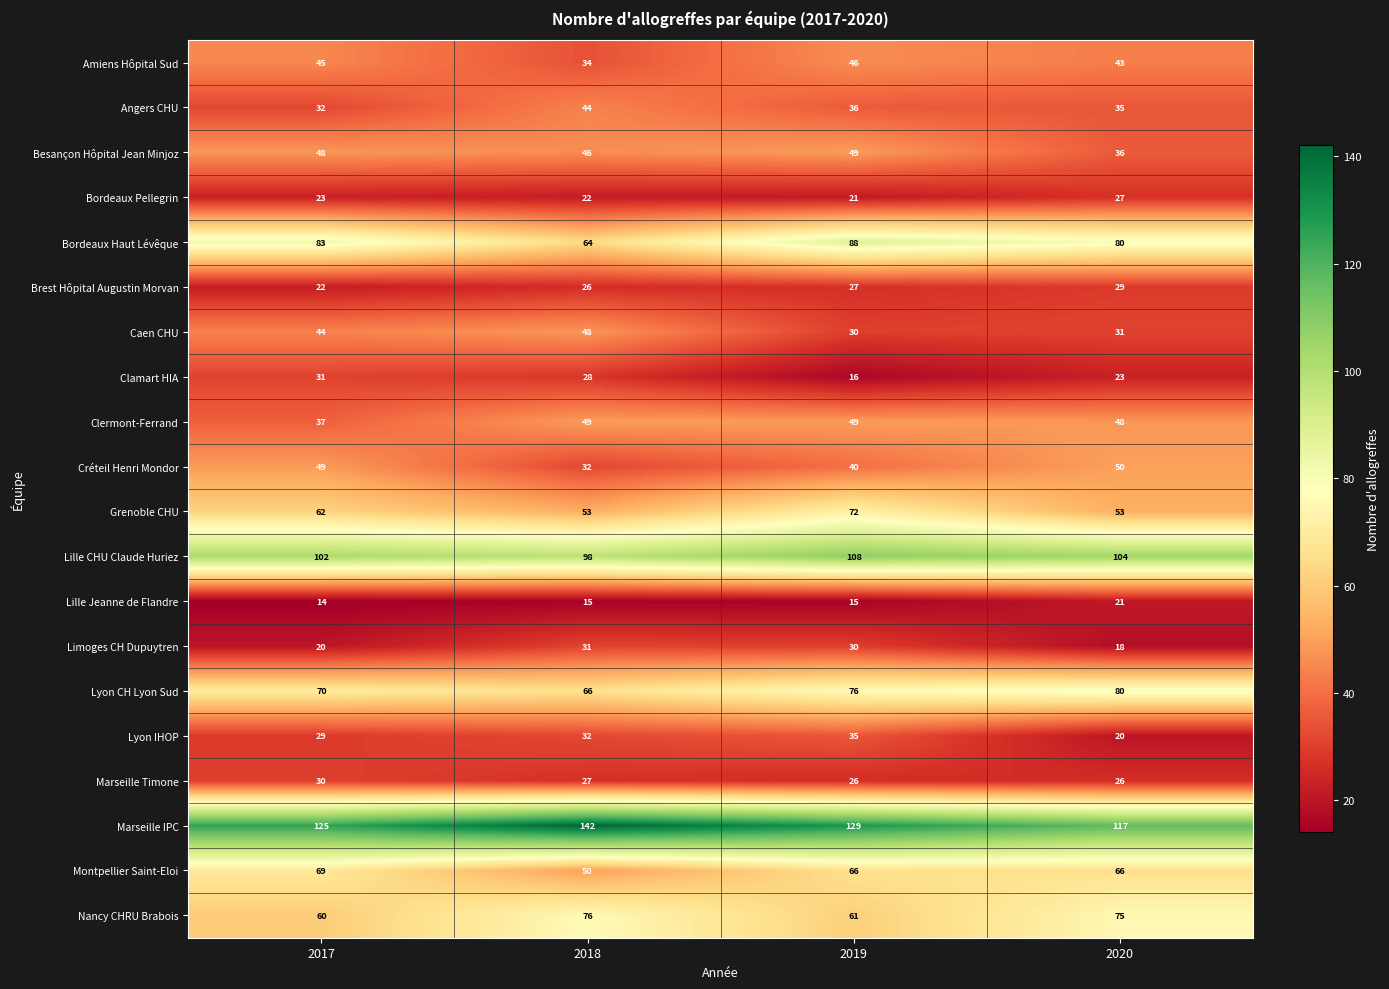

The value of Marseille Timone at 2019 is 39. True or false?

False